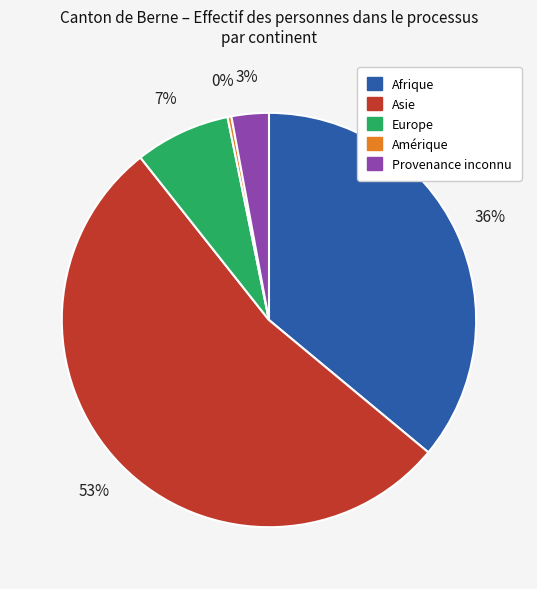

What percentage is the Afrique slice, to the nearest percent?

36%